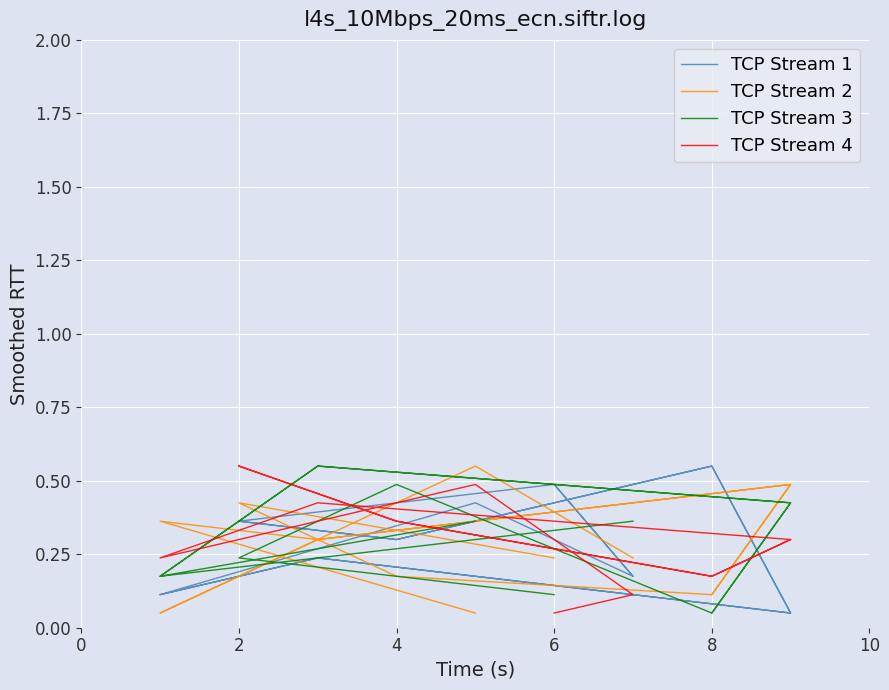

Rank the series at 2 from lowest to highest value.

TCP Stream 3, TCP Stream 1, TCP Stream 2, TCP Stream 4